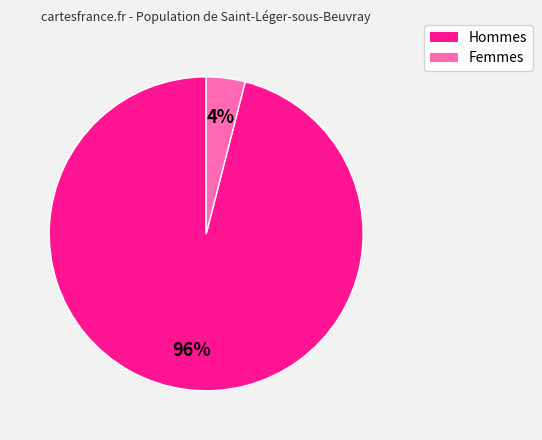

Which slice is the smallest?

Femmes